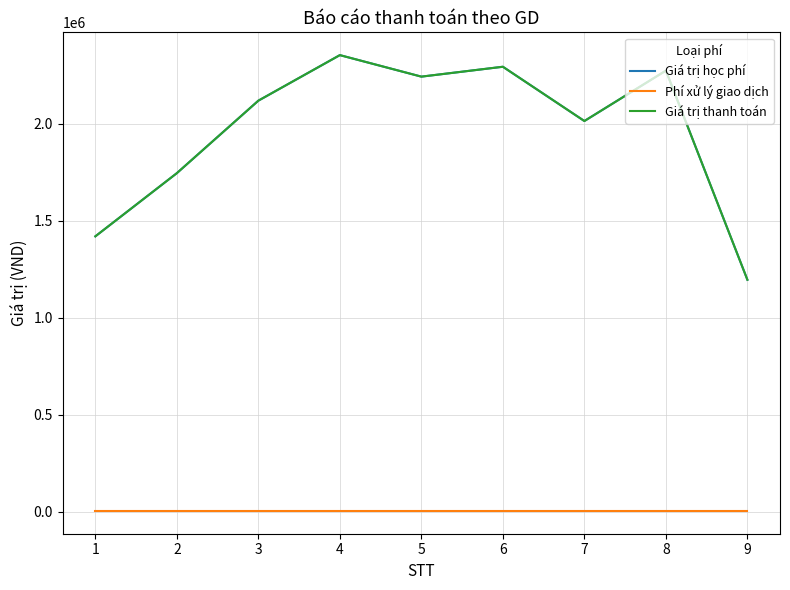

True or false: Giá trị học phí and Giá trị thanh toán intersect in this chart.

False